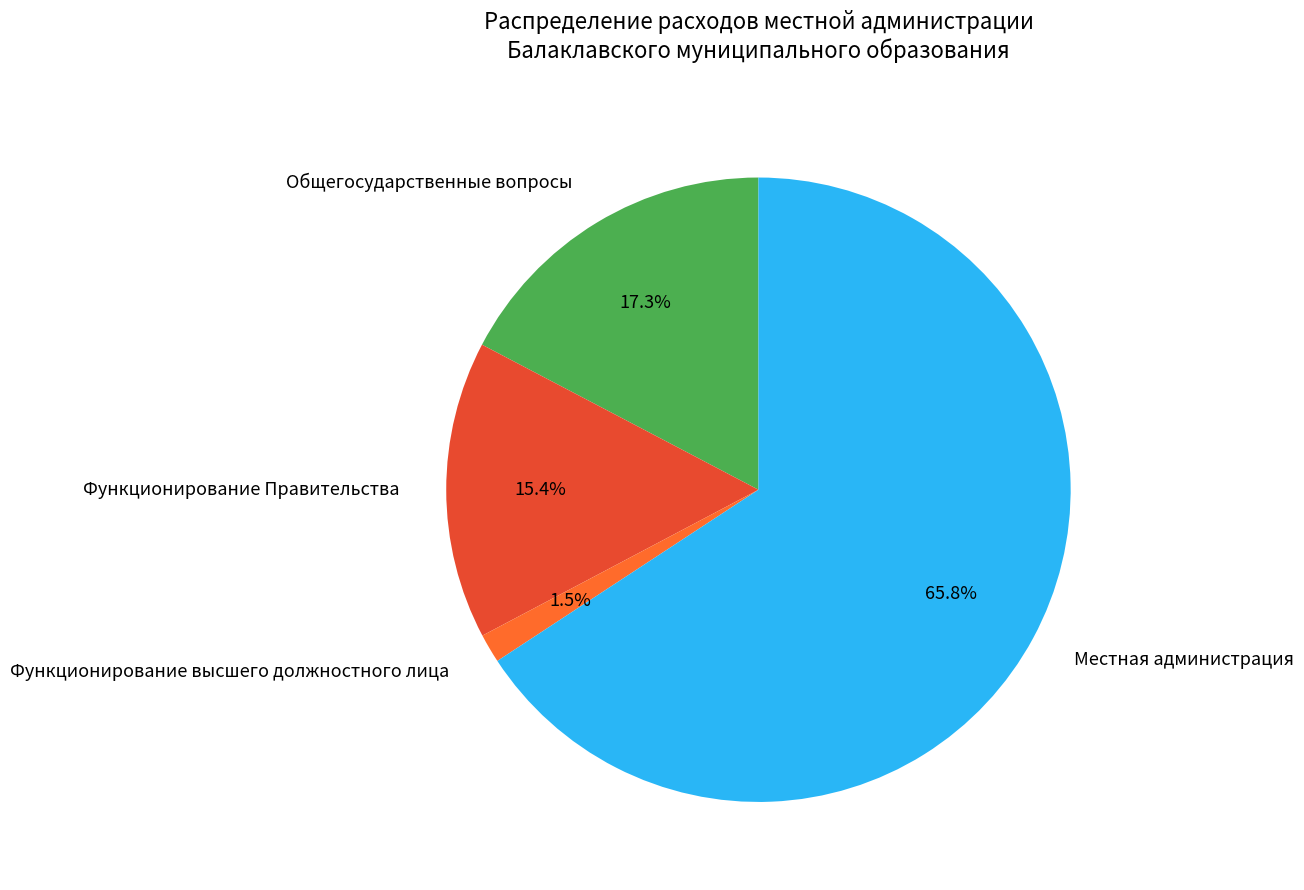

What is the largest slice in the pie chart?

Местная администрация